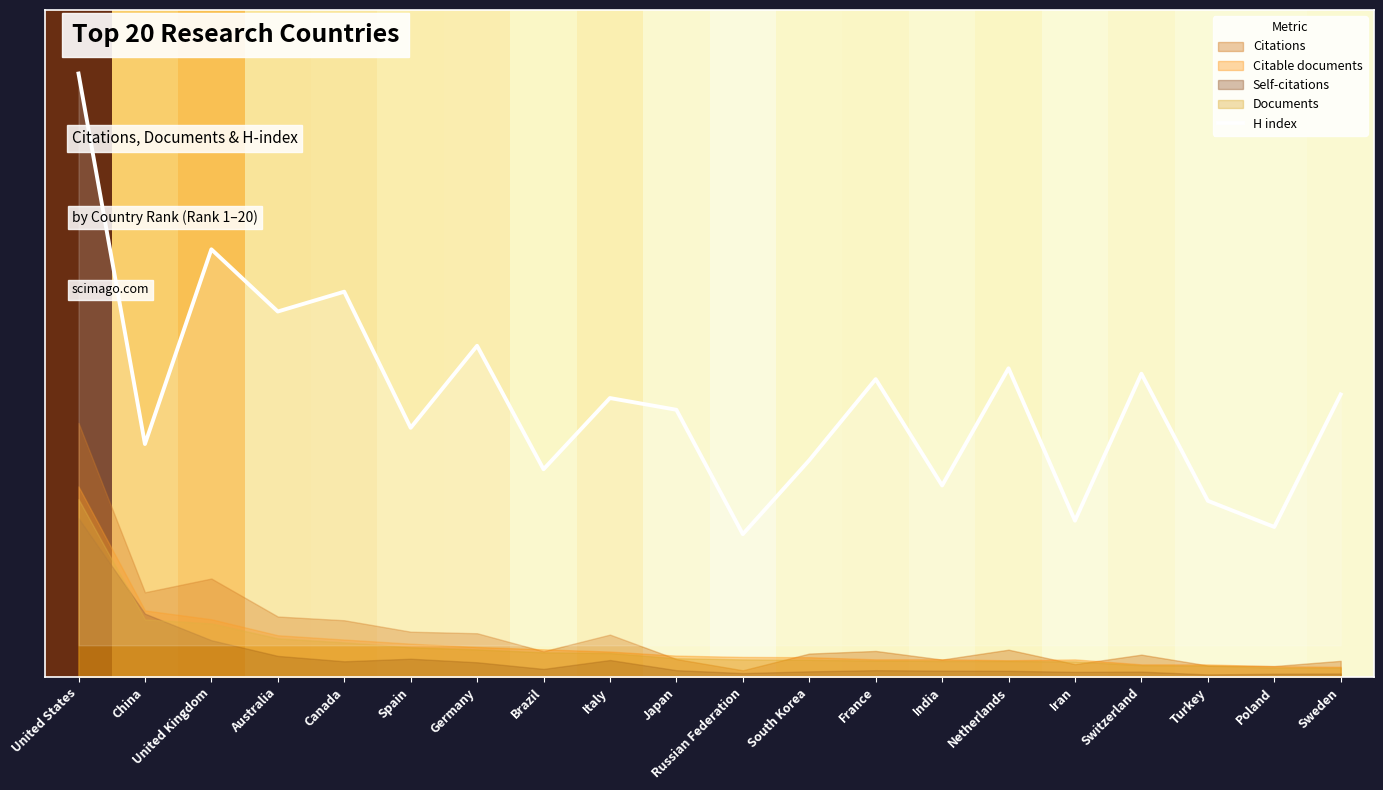

Where is the first local minimum?

China